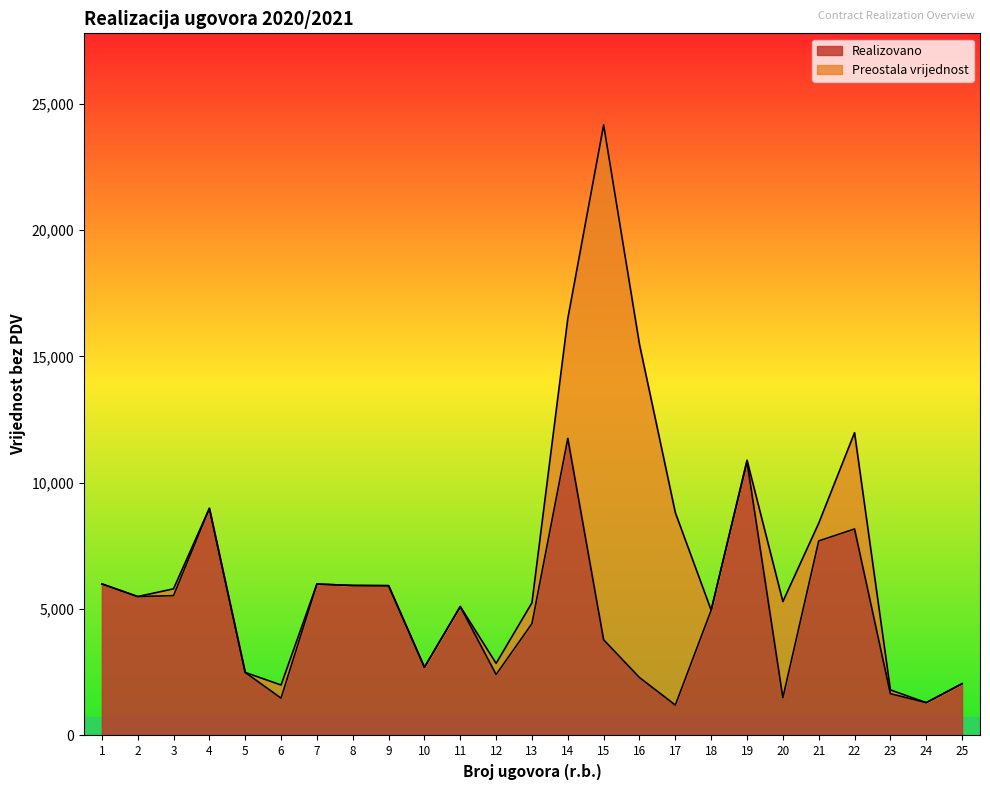

Rank the categories by value from lowest to highest.

17, 24, 6, 20, 23, 25, 16, 12, 5, 10, 15, 13, 18, 11, 2, 3, 9, 8, 7, 1, 21, 22, 4, 19, 14